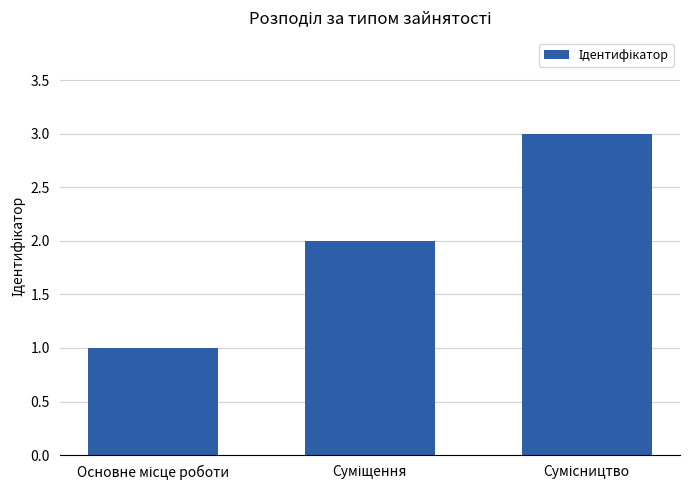

What is the maximum value shown in the chart?

3